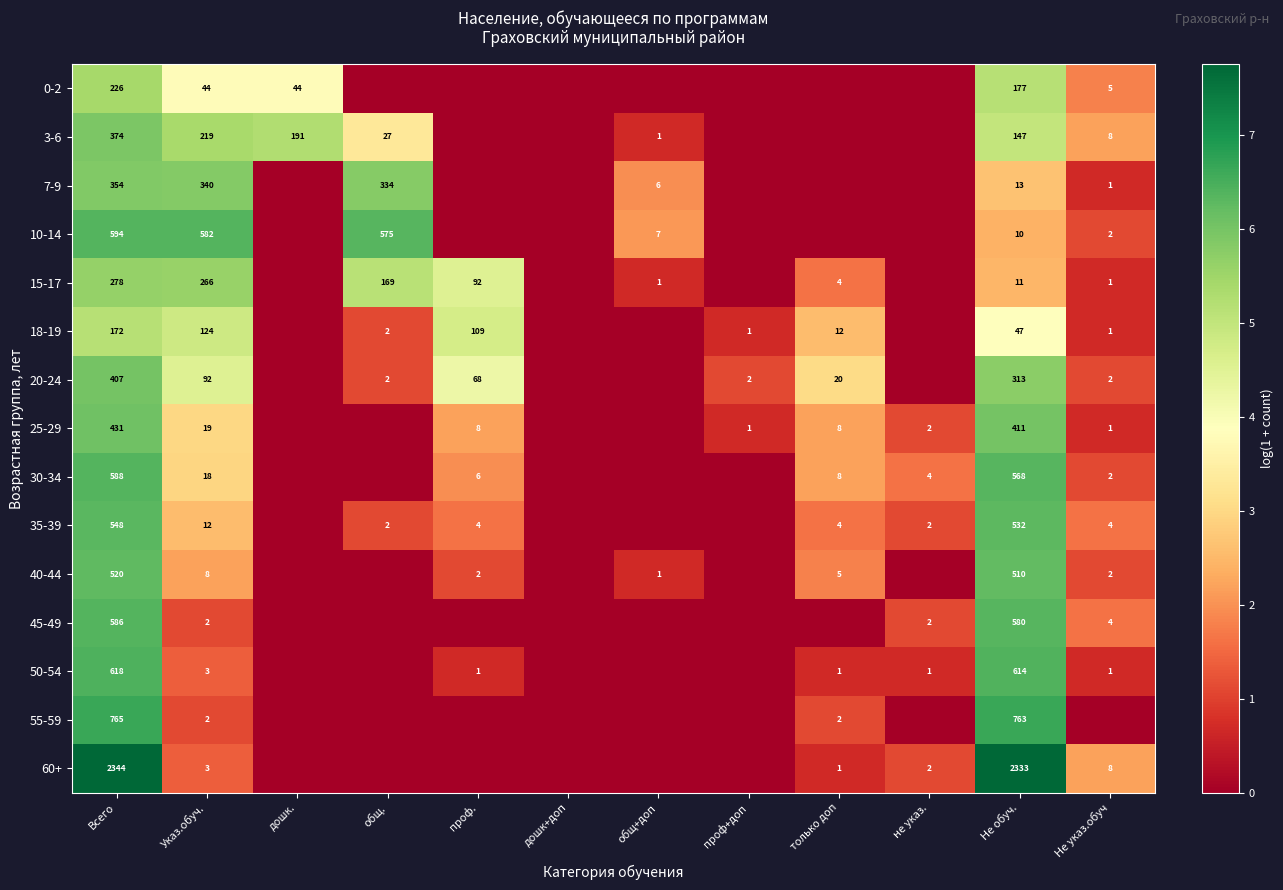

What is the difference between the 3-6 values at Не указ.обуч and дошк.?

183